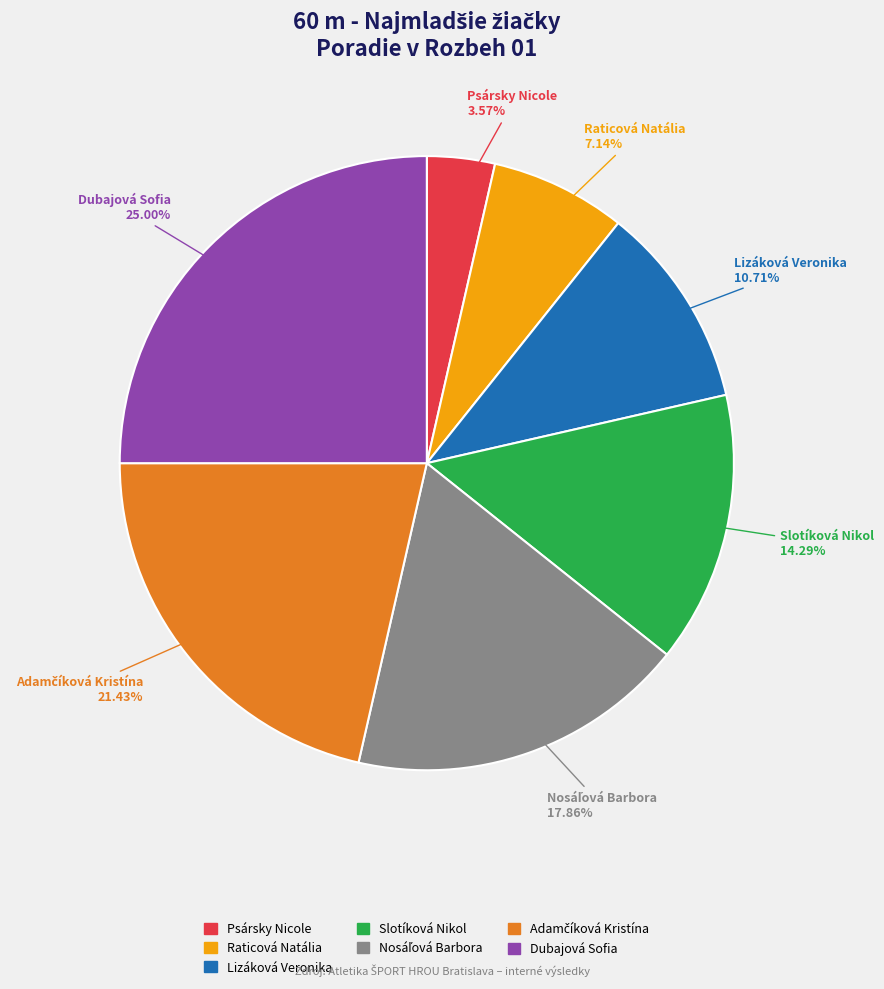

To the nearest percent, what is the difference between the largest and smallest slice percentages?

21%